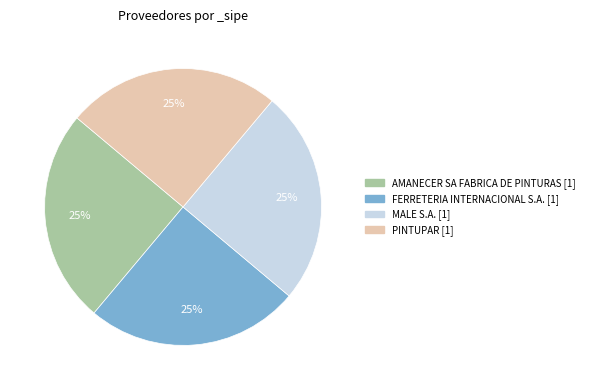

Is there a majority slice in this chart?

No